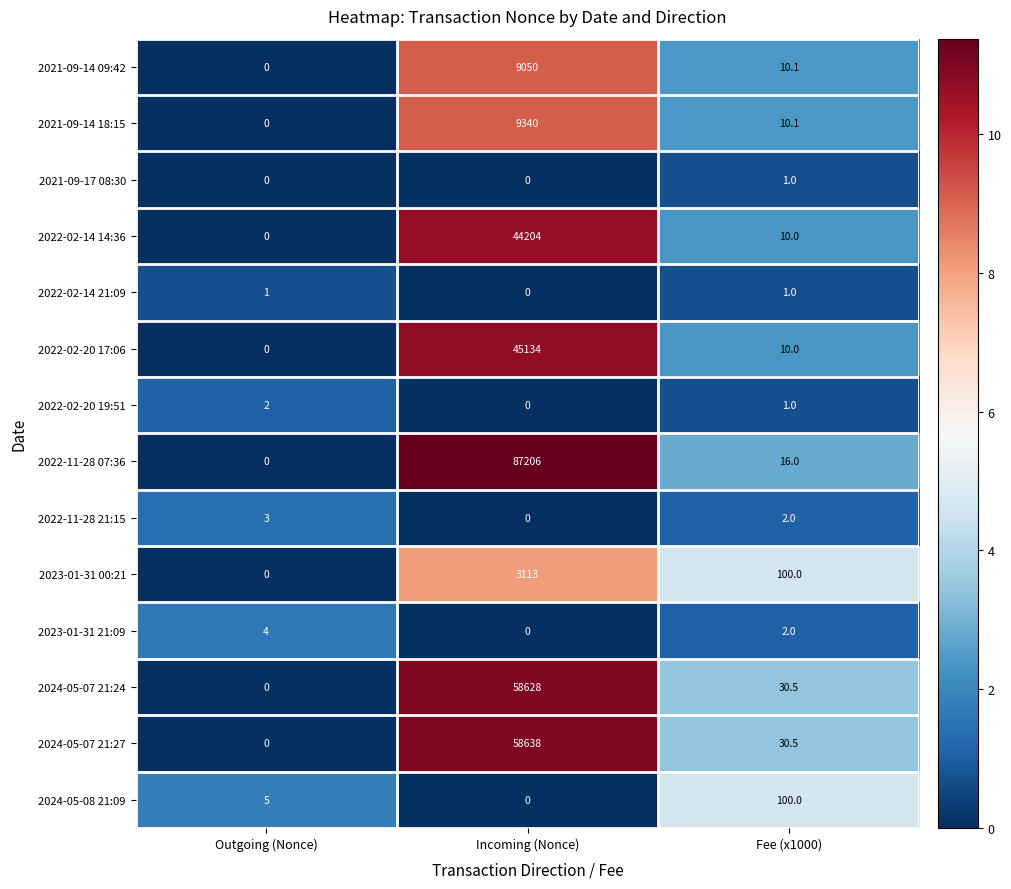

What is the greatest value displayed?

87206.0